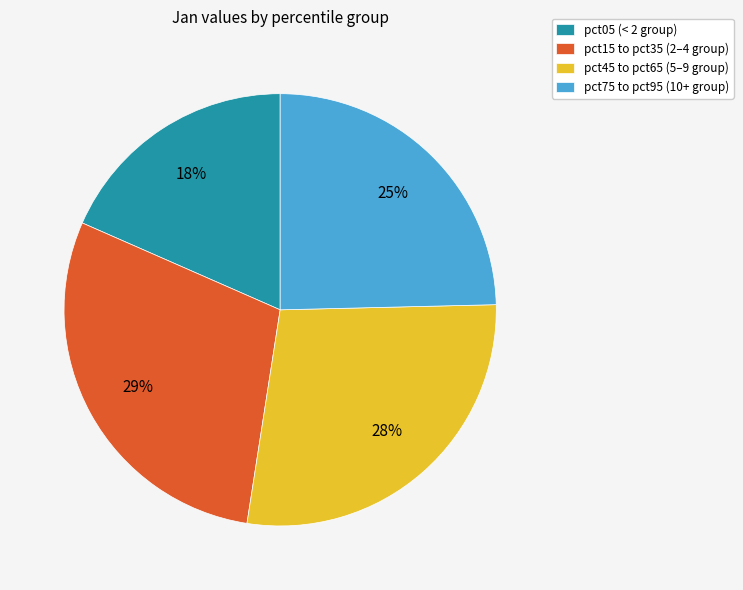

To the nearest percent, what is the difference between the largest and smallest slice percentages?

11%